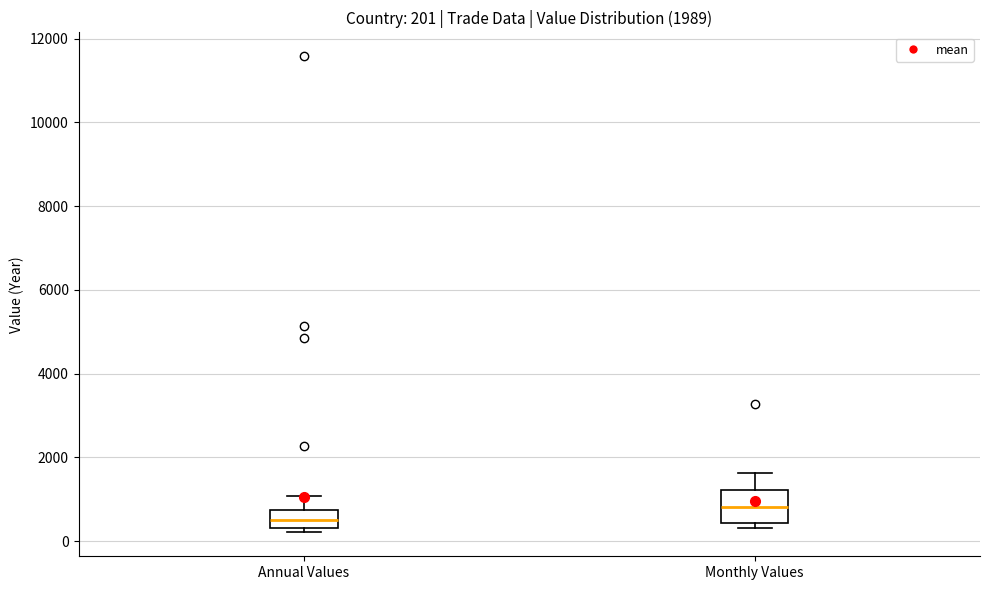

Comparing the boxes themselves (not the whiskers), which one is the tallest?

Monthly Values